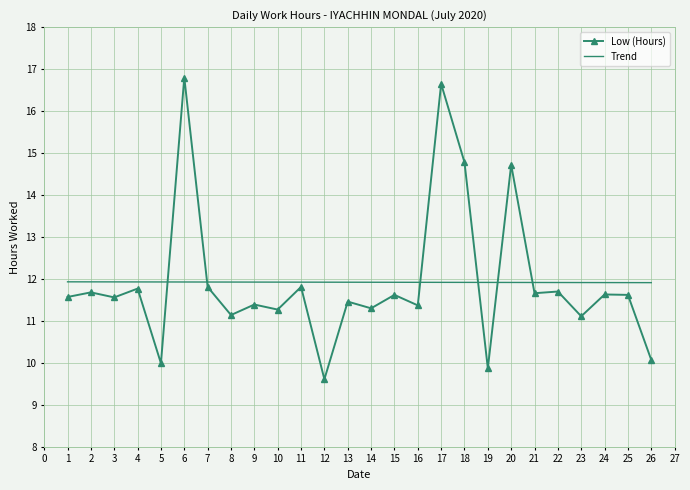

What is the approximate value of Trend at 24?

11.9